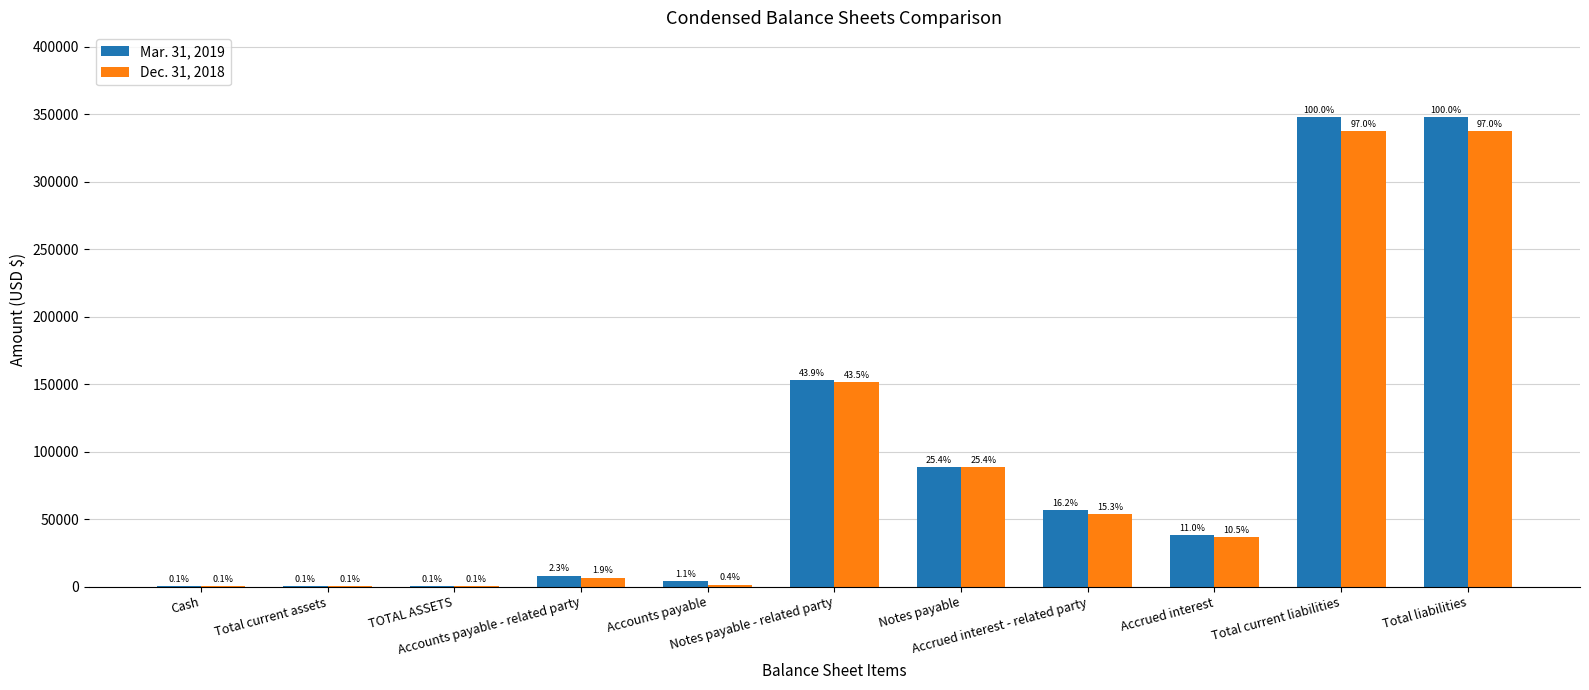

What are all the series names shown in the legend?

Mar. 31, 2019, Dec. 31, 2018